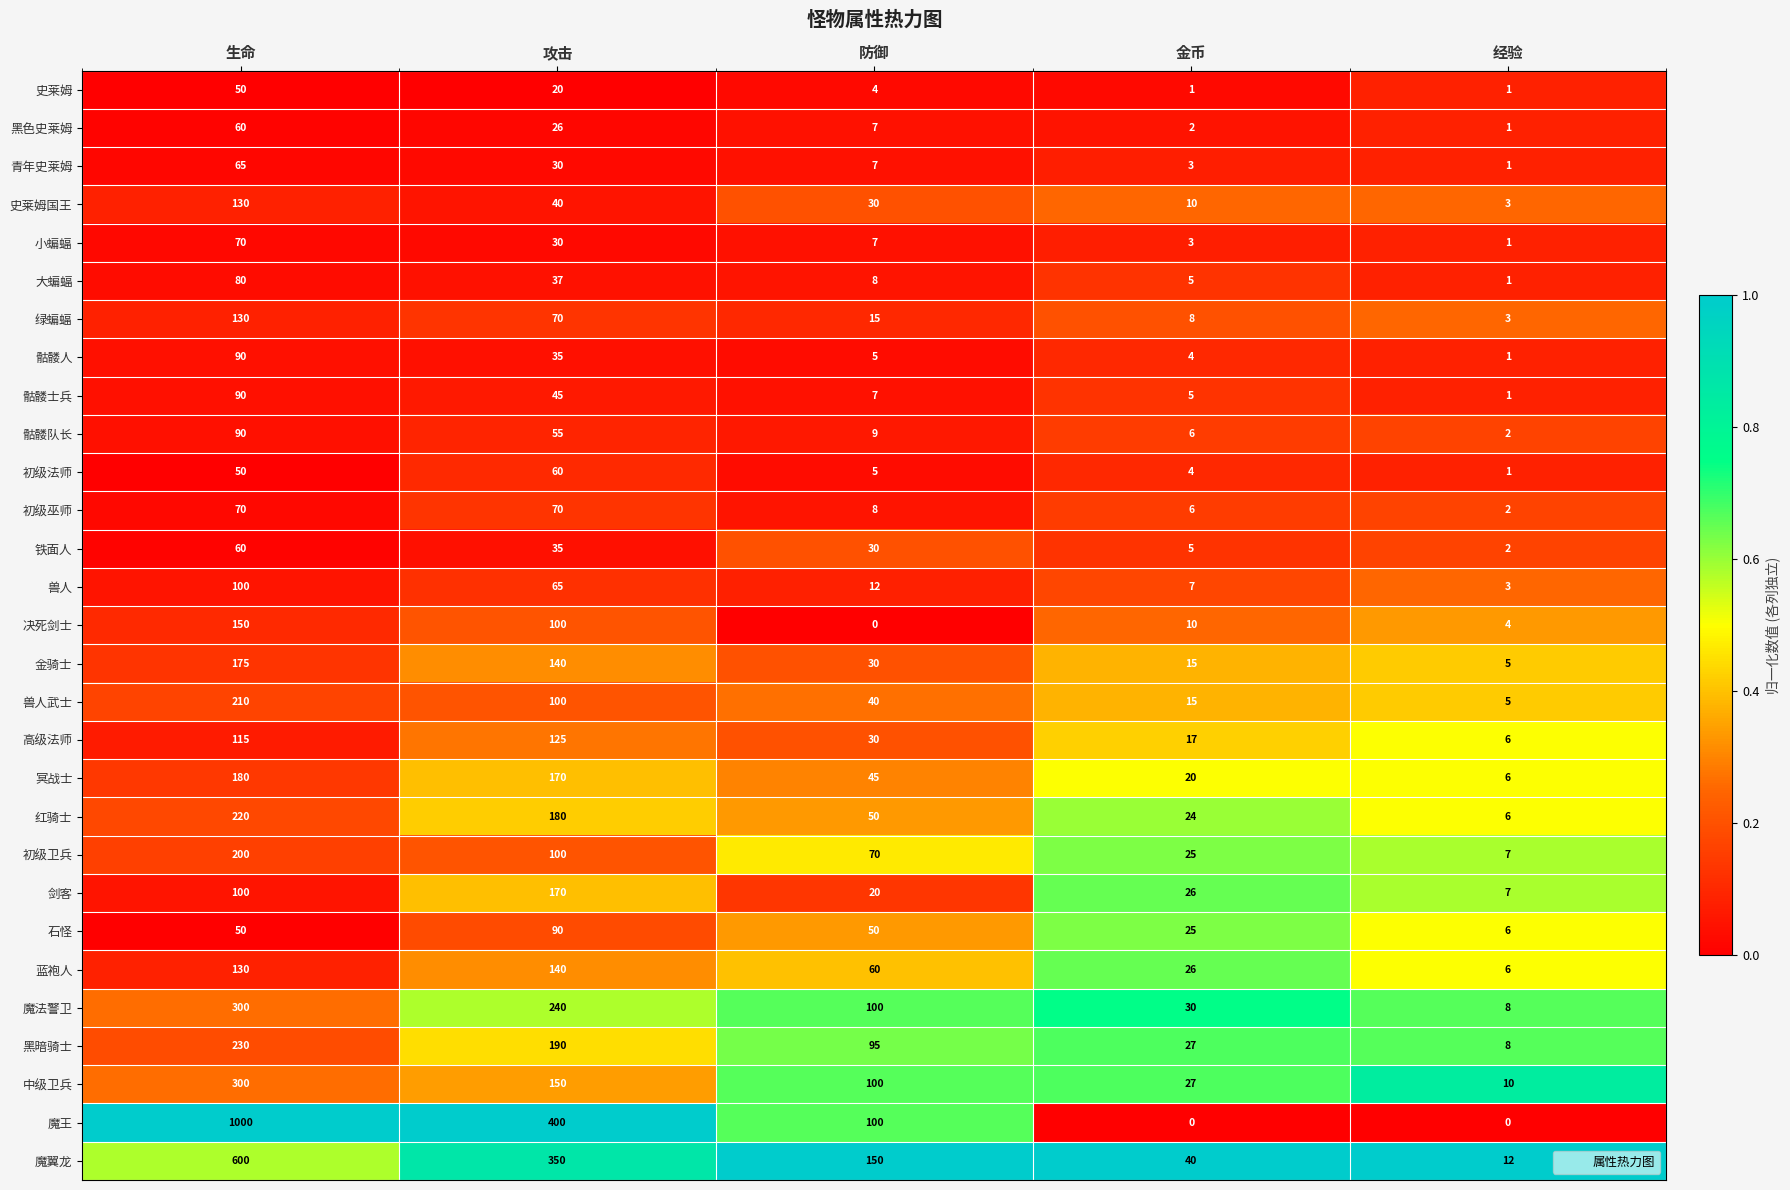

List the labels in order of 骷髅队长 value, smallest first.

经验, 金币, 防御, 攻击, 生命